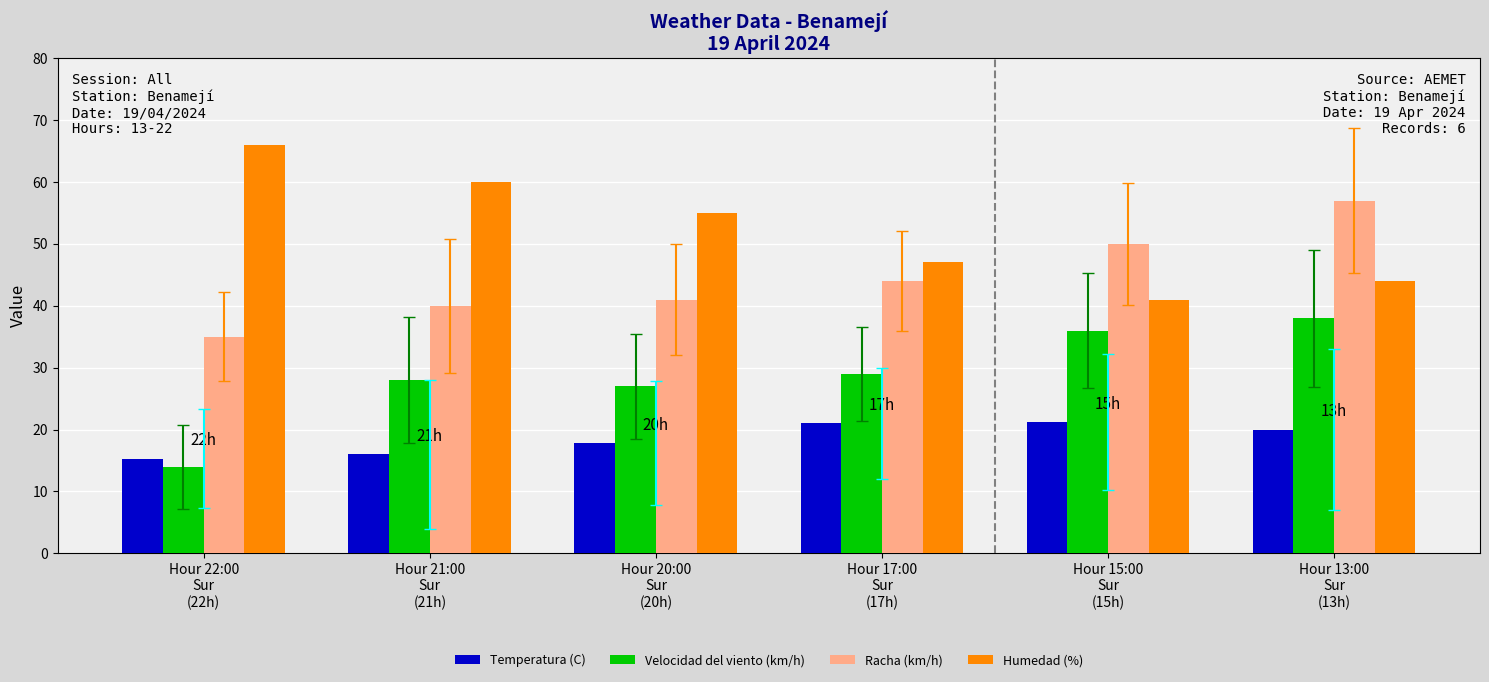

True or false: Racha (km/h) has a value of 40.0 at Hour 21:00
Sur
(21h).

True